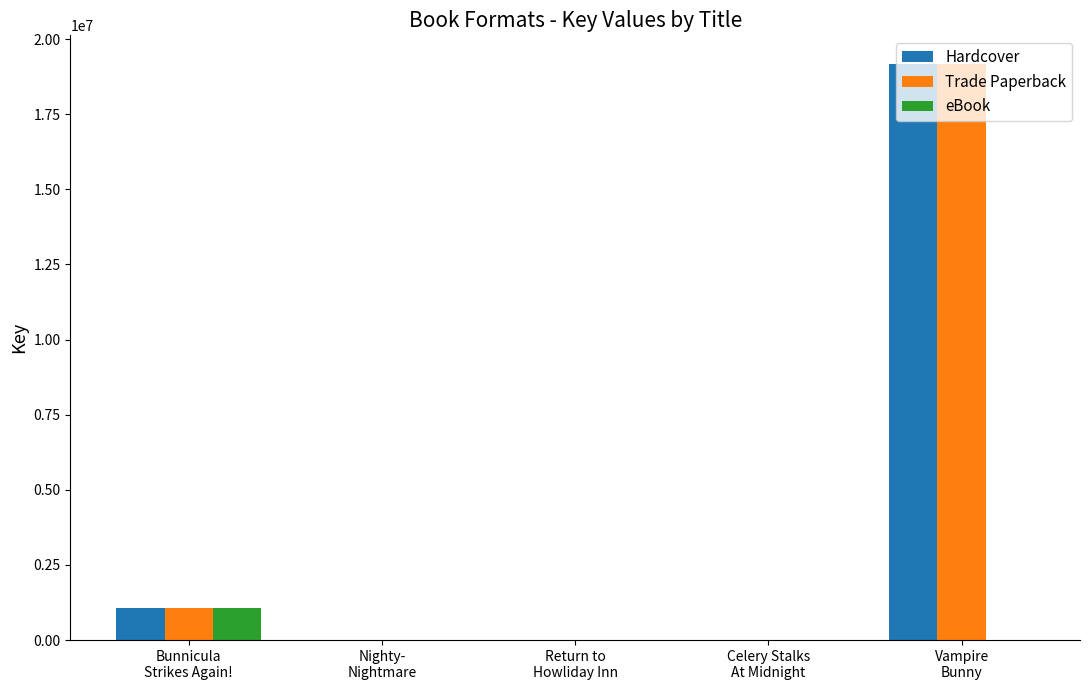

What is the highest value of the Hardcover series?

19166889